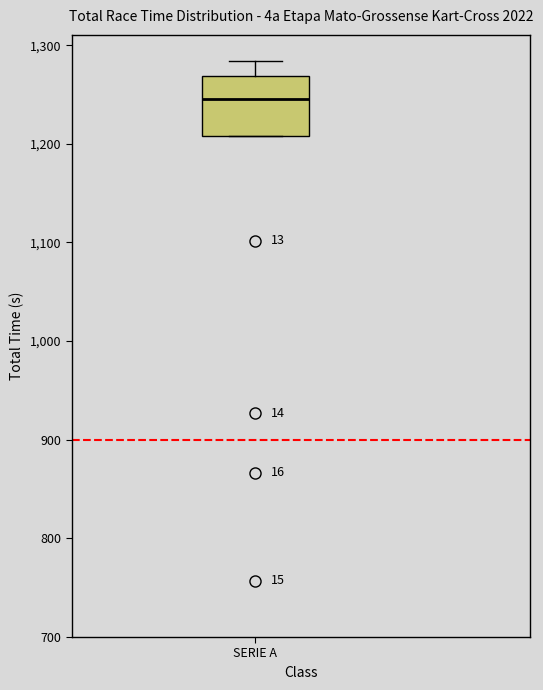

Transcribe this box plot: give where the median line is, the range the box spans, and where the two whiskers end, as read against the y-axis. The values are not printed on the chart, so give them approximately, as read against the axis.

median 1250, box 1210 to 1270, whiskers 1210 to 1280